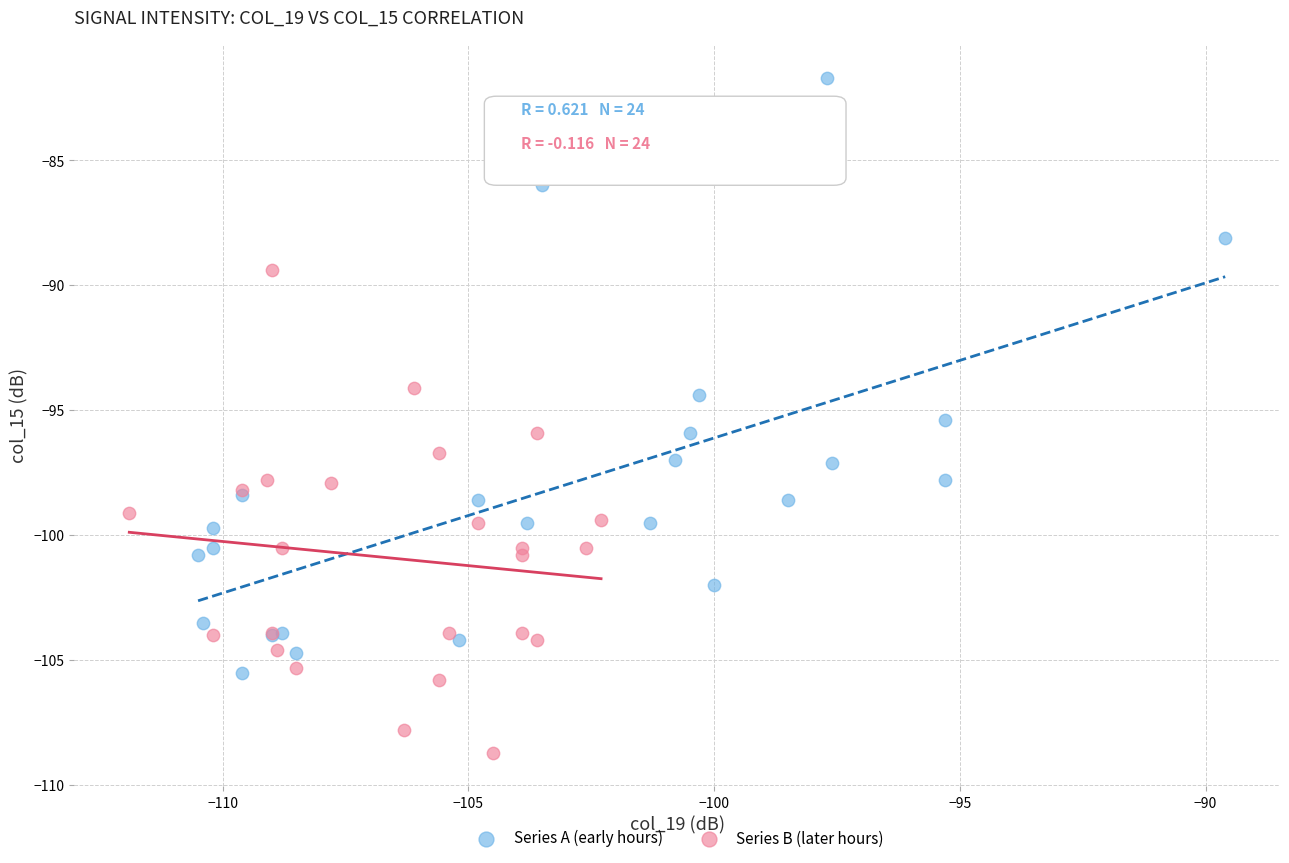

What are all the series names shown in the legend?

Series A (early hours), Series B (later hours)